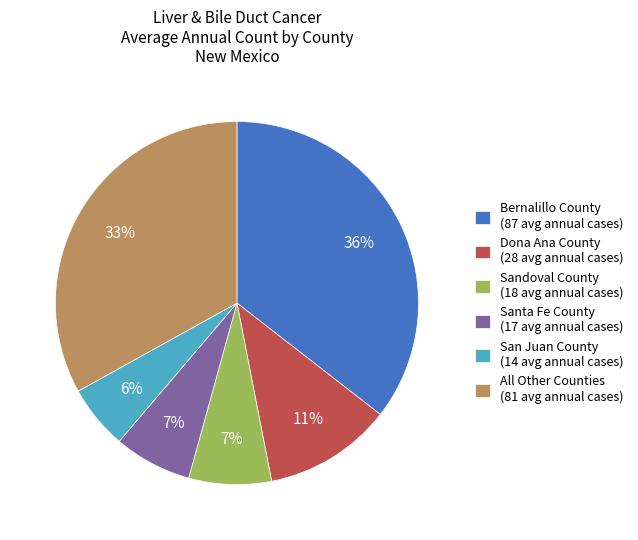

To the nearest percent, what portion does Santa Fe County (17 avg annual cases) represent?

7%